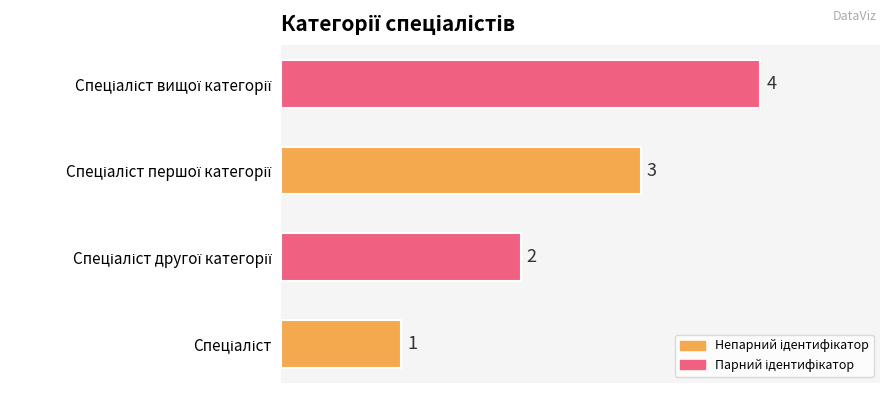

What is the difference between the maximum and minimum values?

3